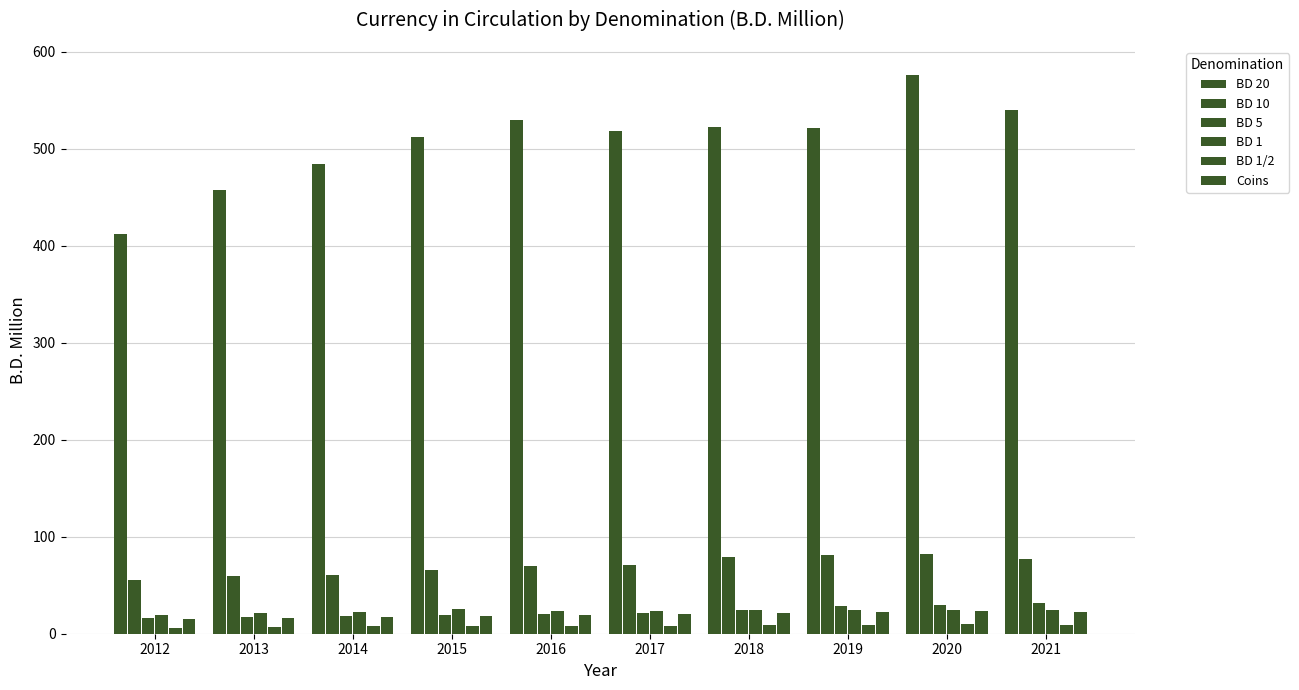

How many groups of bars are there?

10